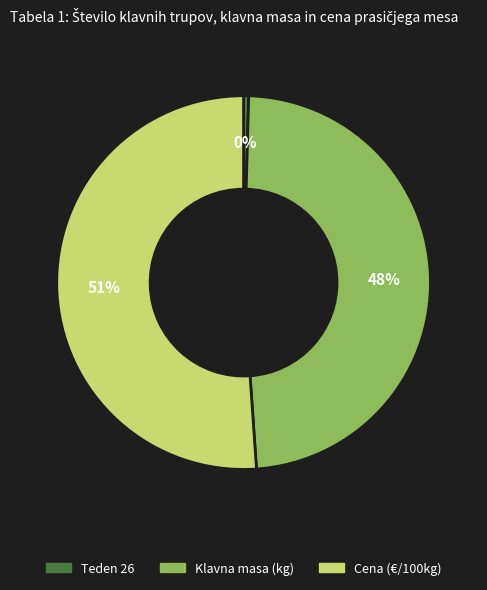

Is the sum of Klavna masa (kg) and Teden 26 greater than half?

No